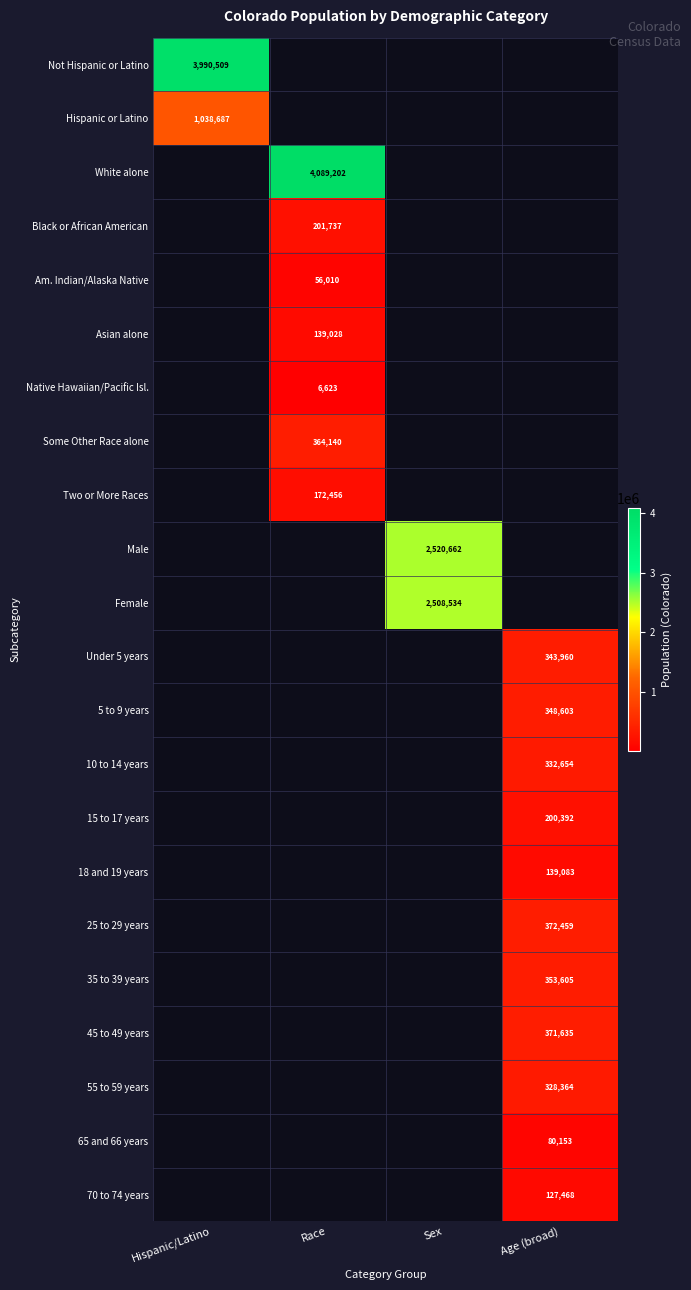

Which label corresponds to the smallest value in the chart?

Race